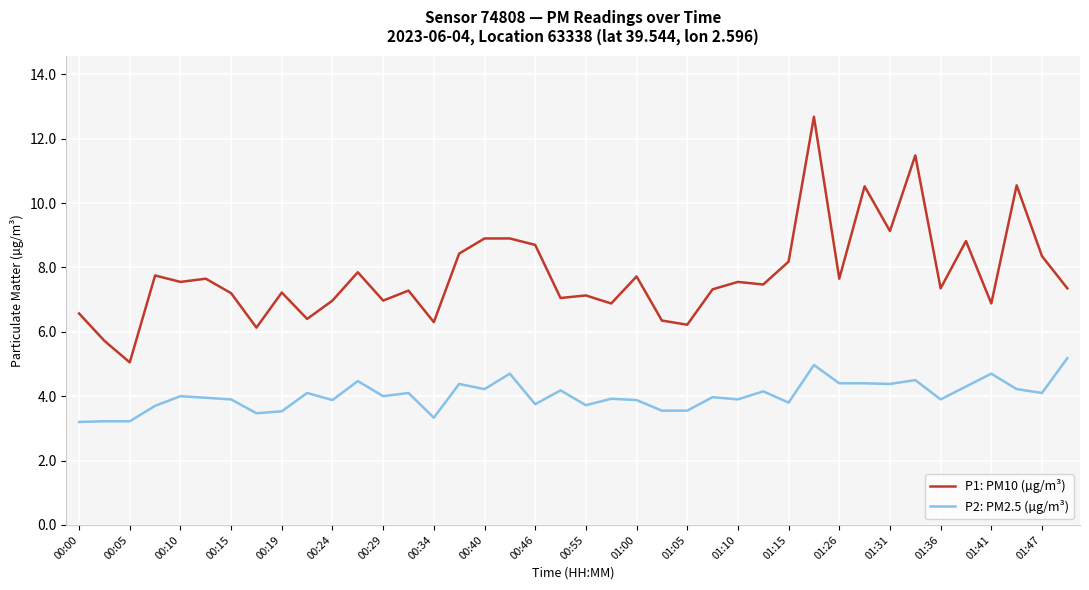

Does the chart have visible grid lines?

Yes